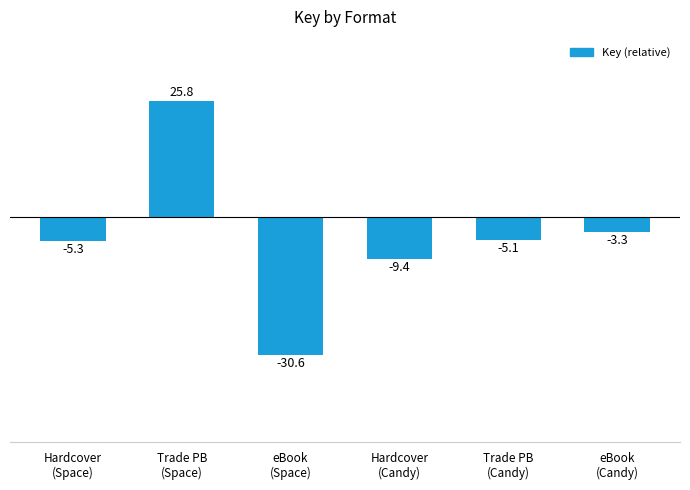

Reading right to left, what are all the values shown in this chart?

-3.3	-5.1	-9.4	-30.6	25.8	-5.3